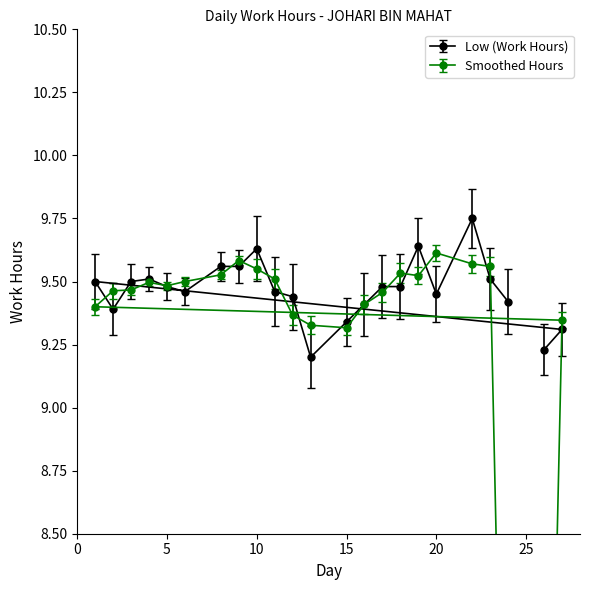

True or false: Low (Work Hours) has a value of 9.5 at 5.

True